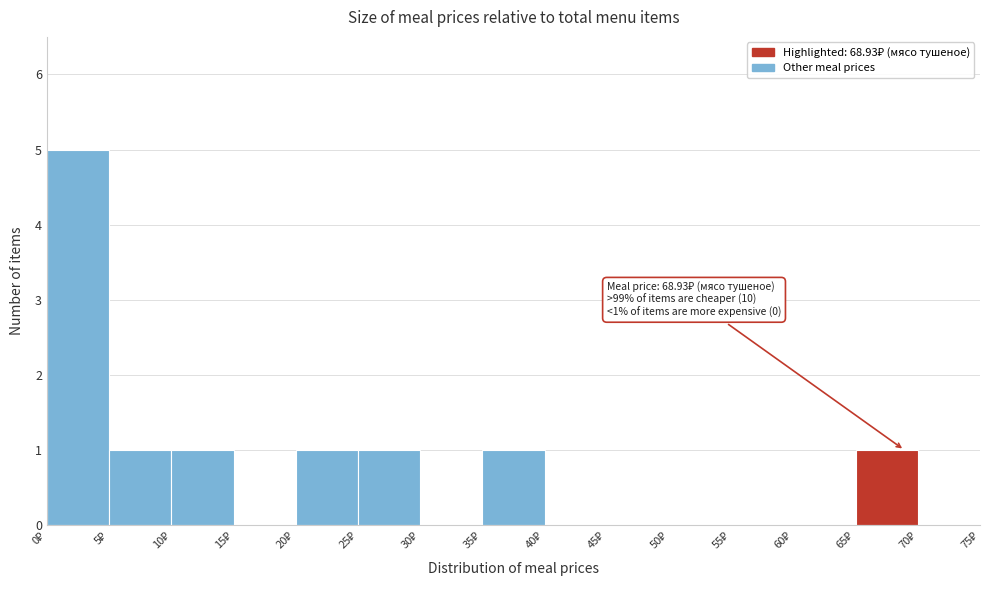

Over which range of the x-axis is the bar tallest?

0 to 5